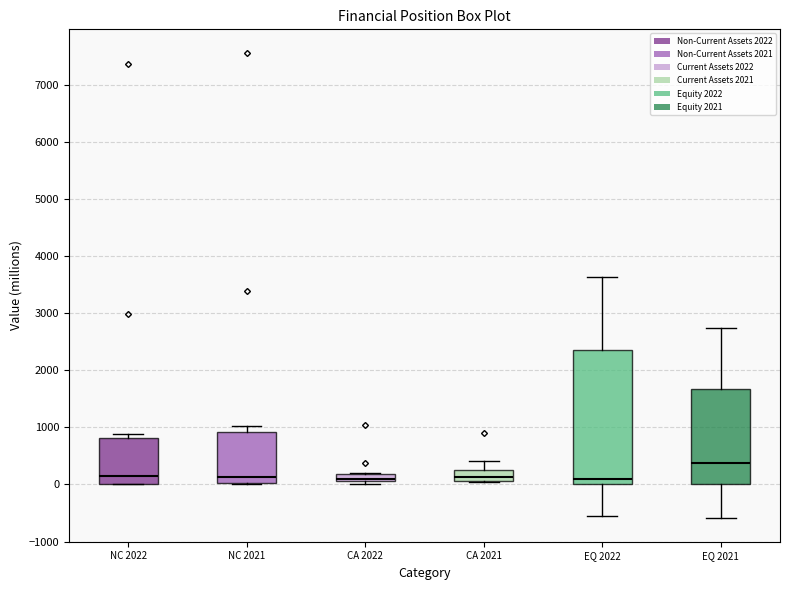

Which box is the tallest, from its lower edge to its upper edge?

EQ 2022